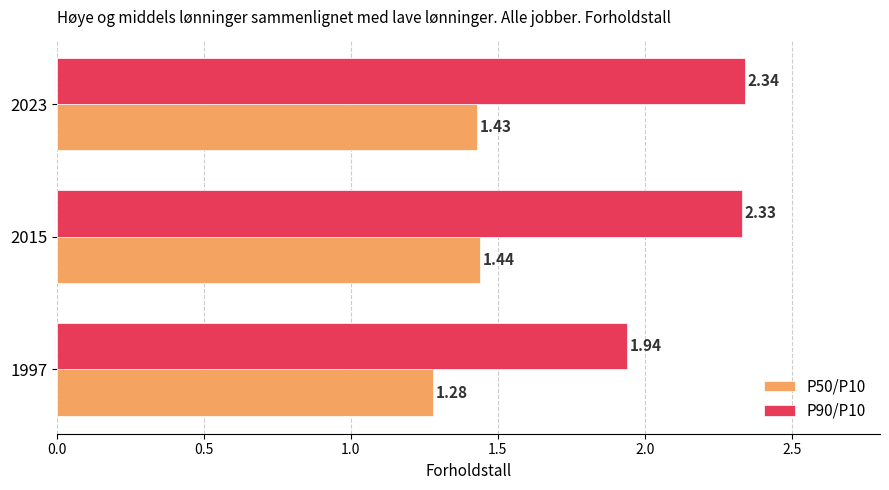

What is the total value across all series at 2023?

3.8